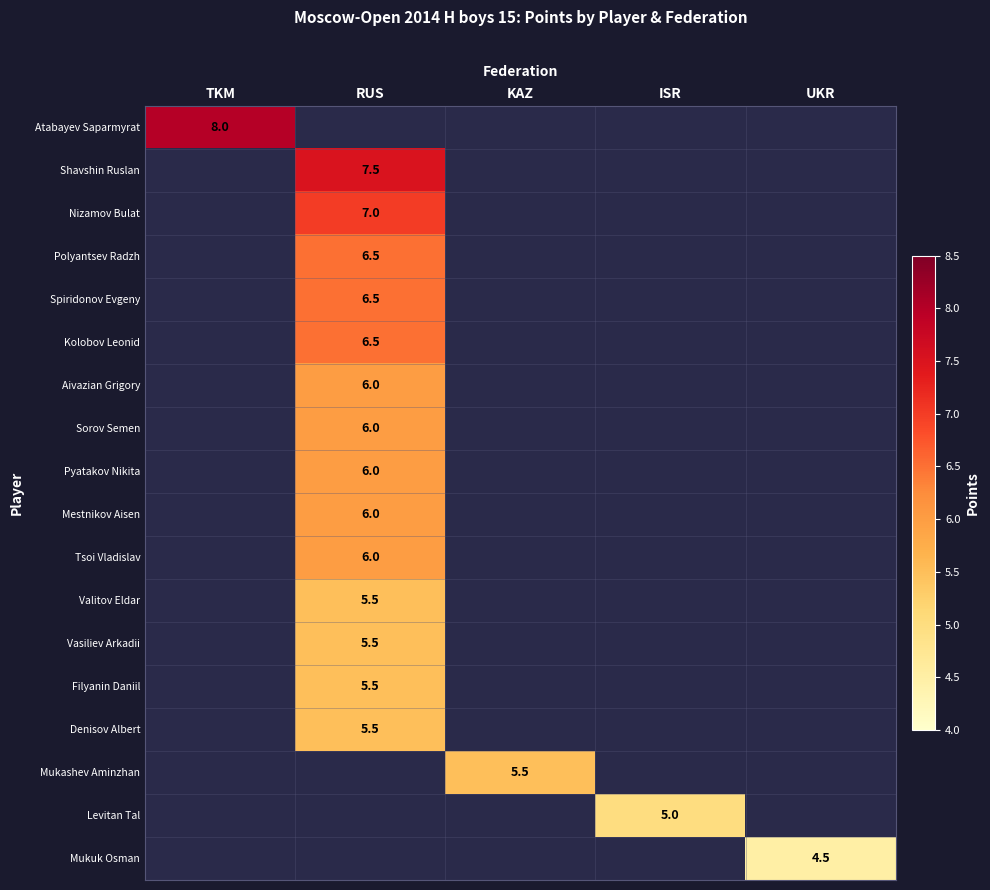

The value of Mestnikov Aisen at RUS is 6.0. True or false?

True